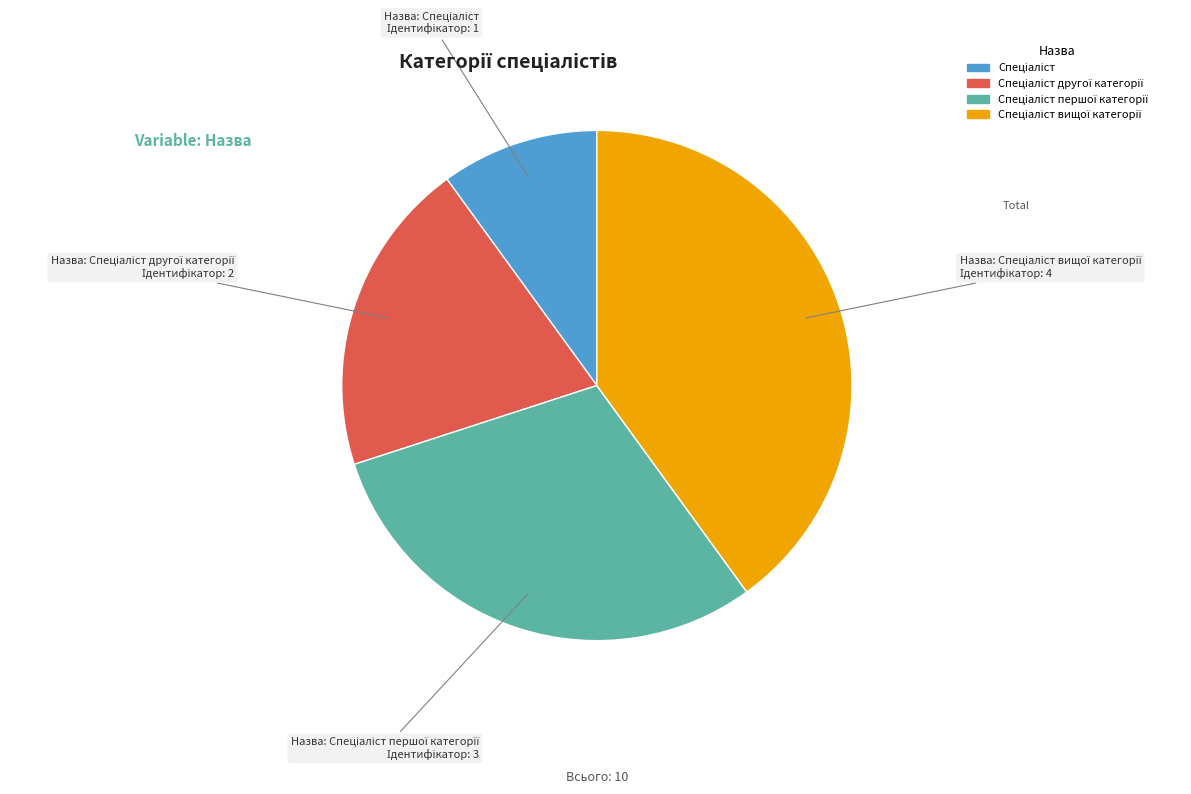

Does any single category account for the majority?

No